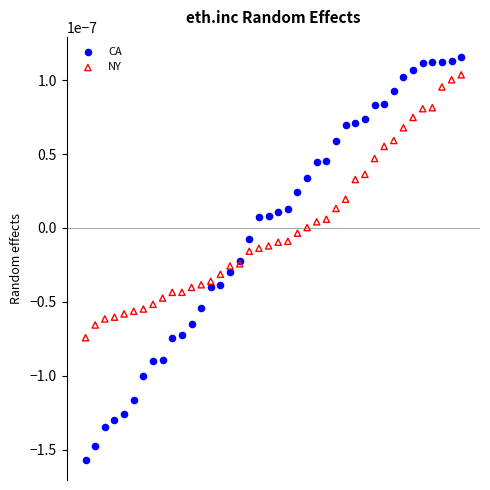

Which series contains the lowest Y value?

CA